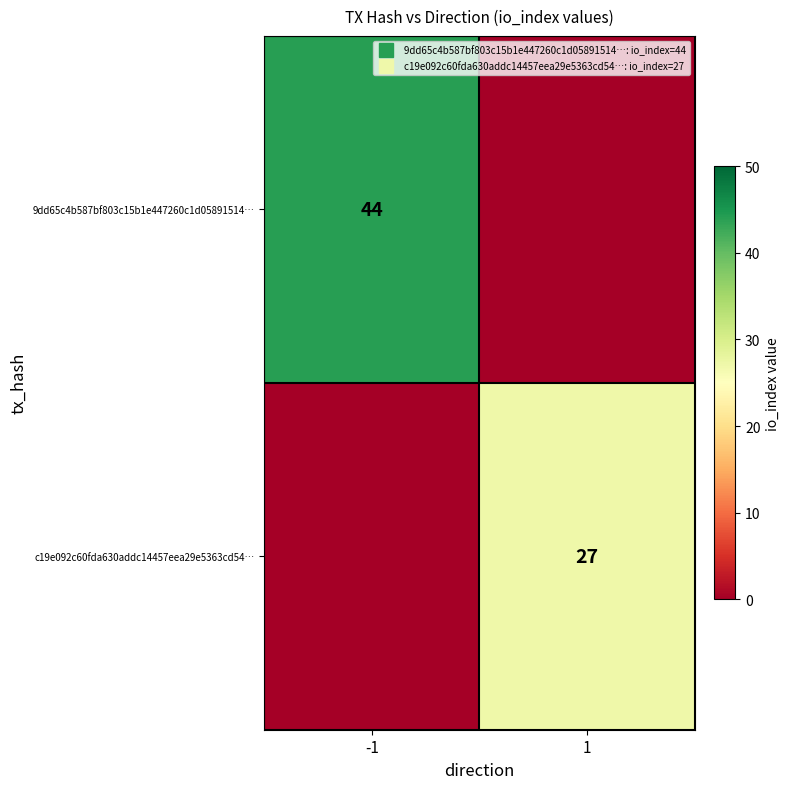

At how many categories does at least one series exceed 23?

2